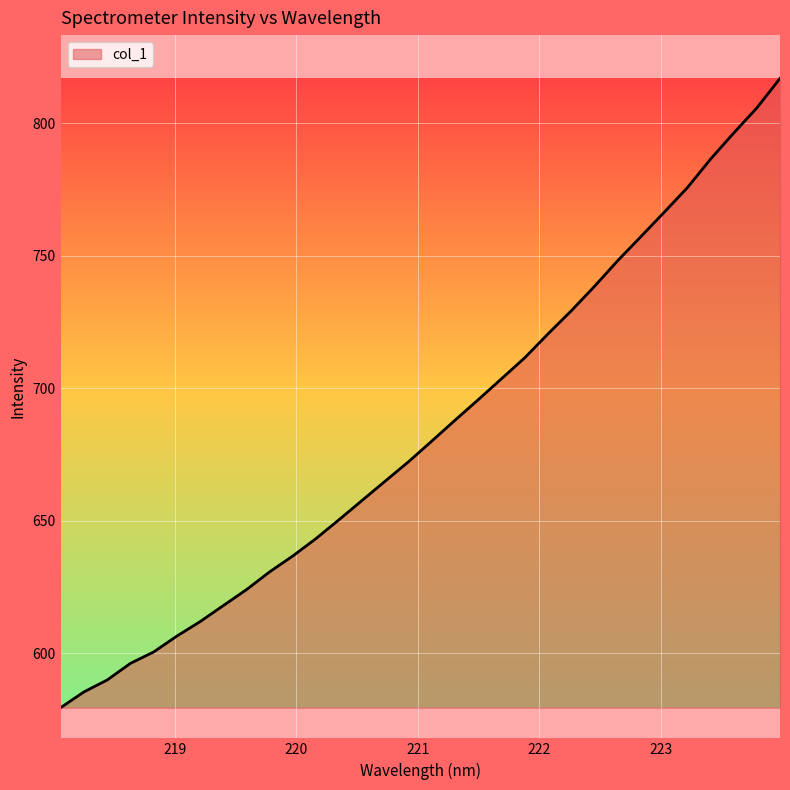

What is the difference between the maximum and minimum values?

237.4